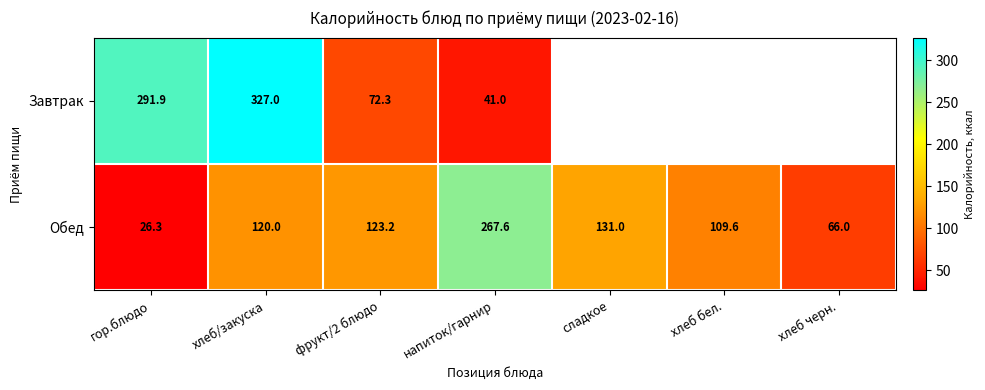

Which category has the lowest value in the Обед series?

гор.блюдо